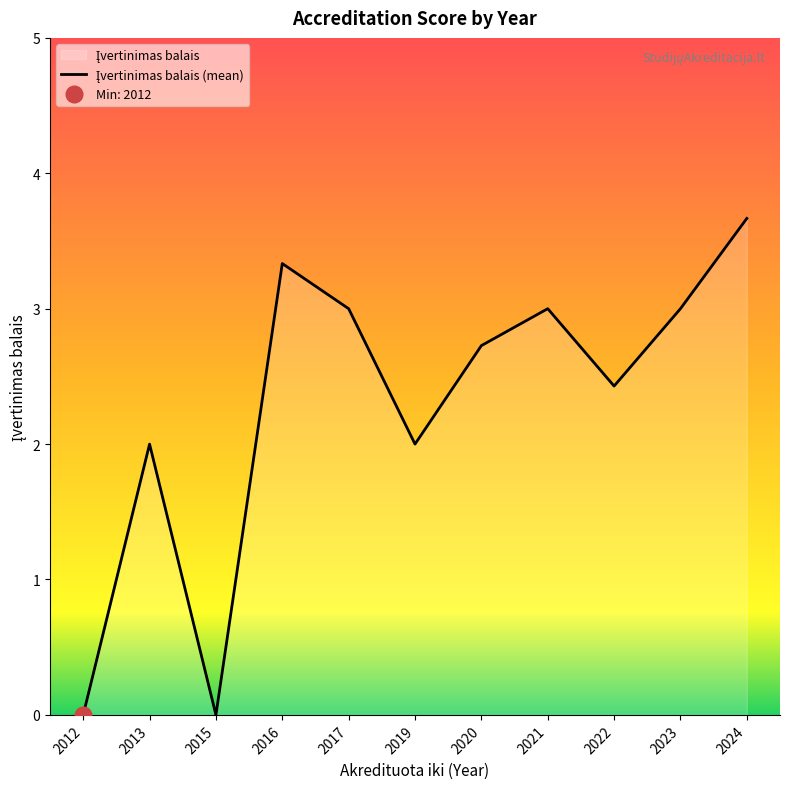

Approximately how many times larger is the value at 2019 compared to 2022?

0.8